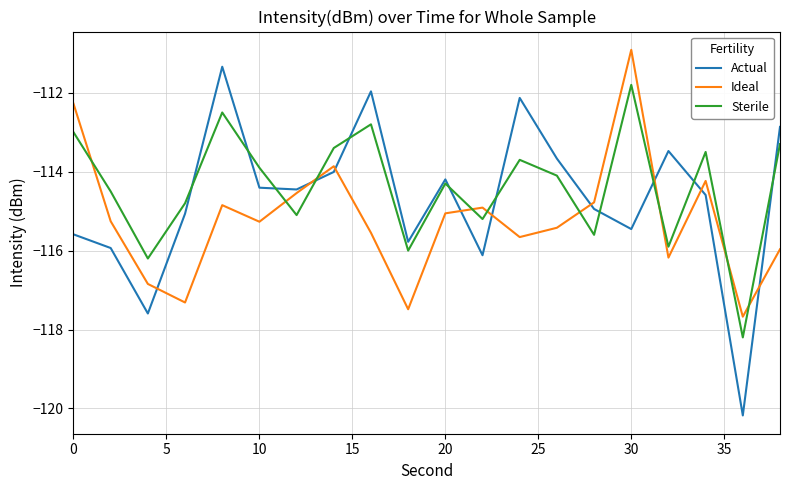

What is the smallest value displayed?

-120.2